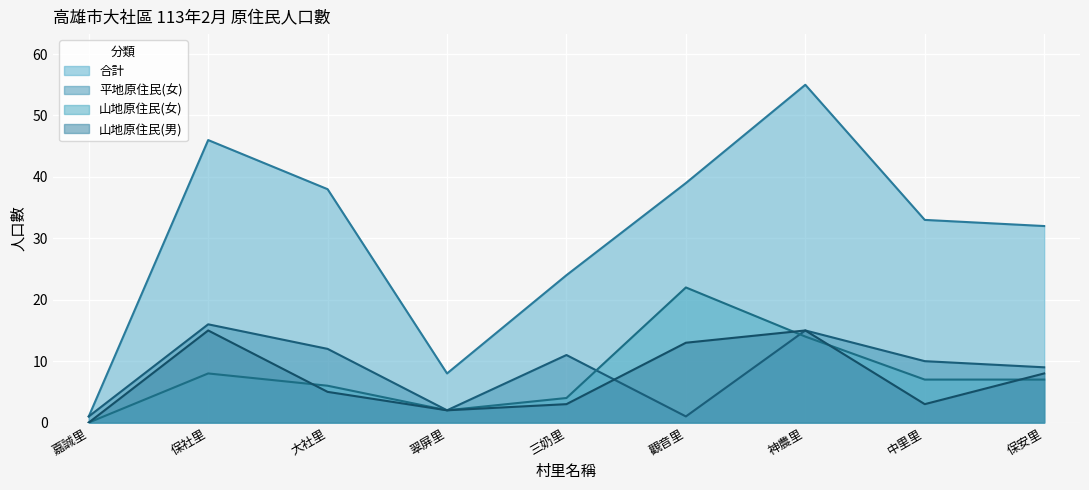

At which label does 合計 reach its peak?

神農里